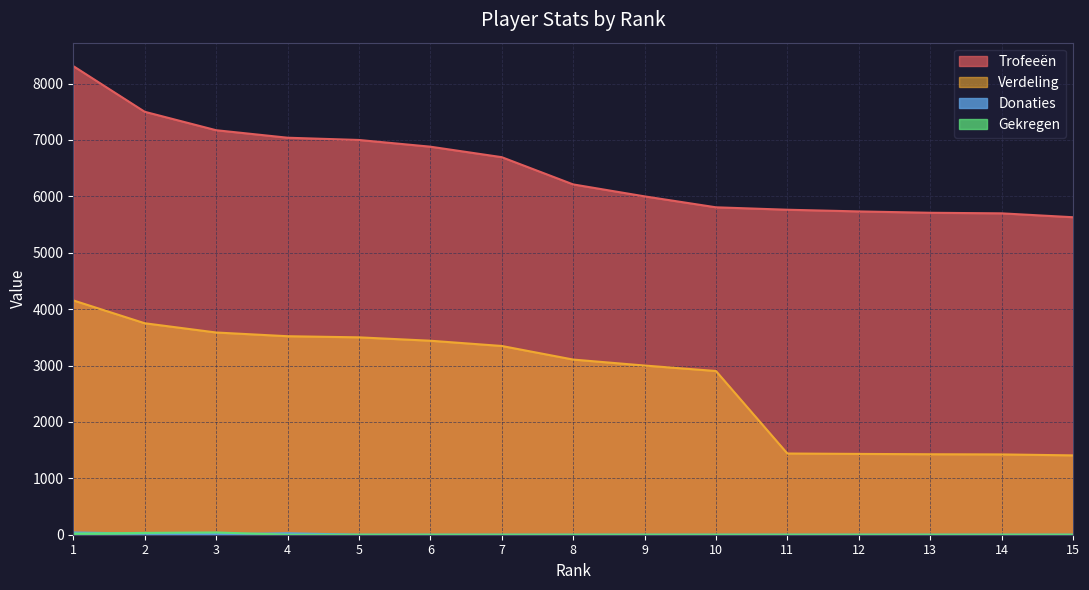

At which label does Verdeling first exceed 3106?

1